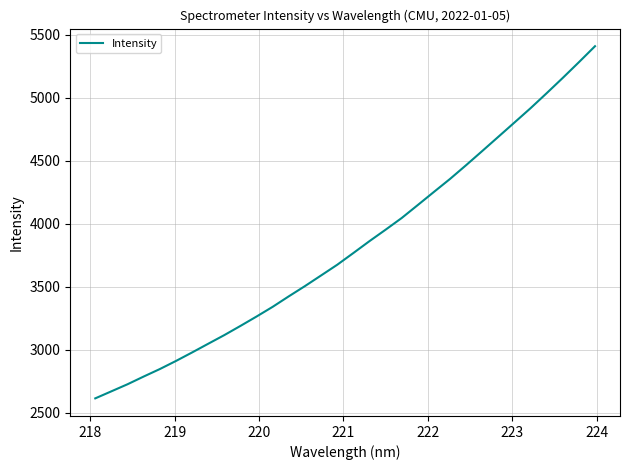

What is the difference between the maximum and minimum values?

2793.9